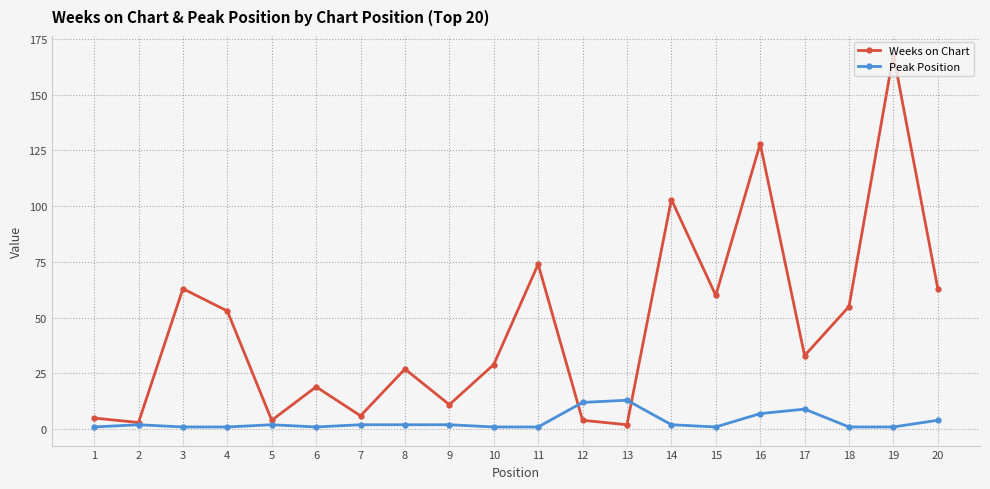

What are all the series names shown in the legend?

Weeks on Chart, Peak Position